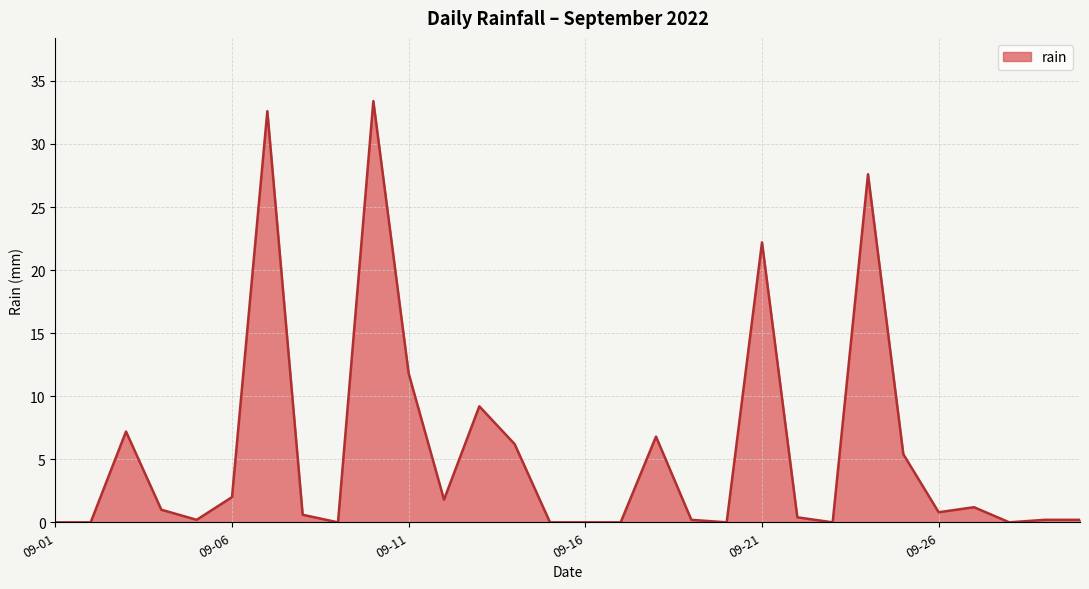

What is the average value?

5.7